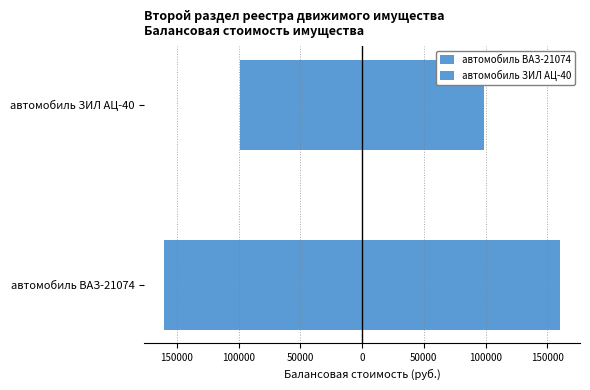

At автомобиль ЗИЛ АЦ-40, list the series in order from smallest to largest.

автомобиль ВАЗ-21074, автомобиль ЗИЛ АЦ-40